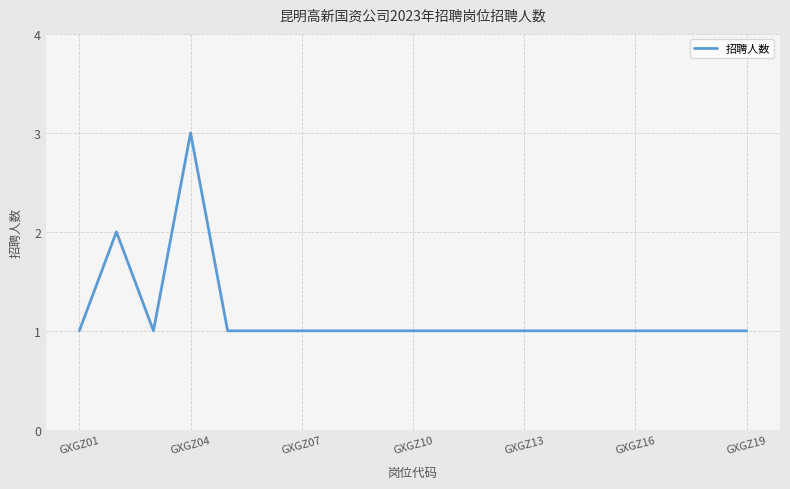

What is the sum of all values?

22